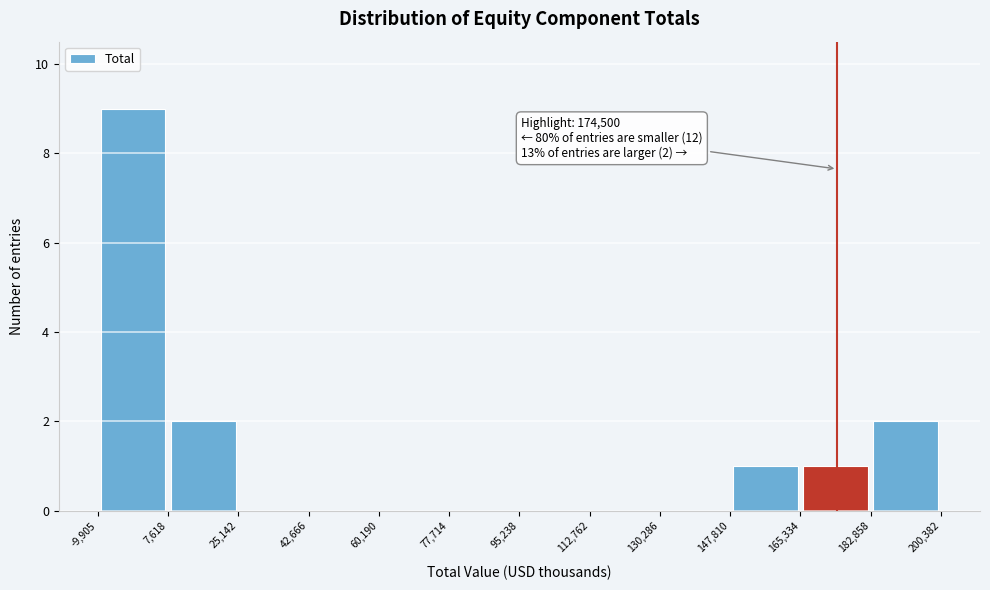

Which range on the x-axis has the tallest bar?

-9,905 to 7,618